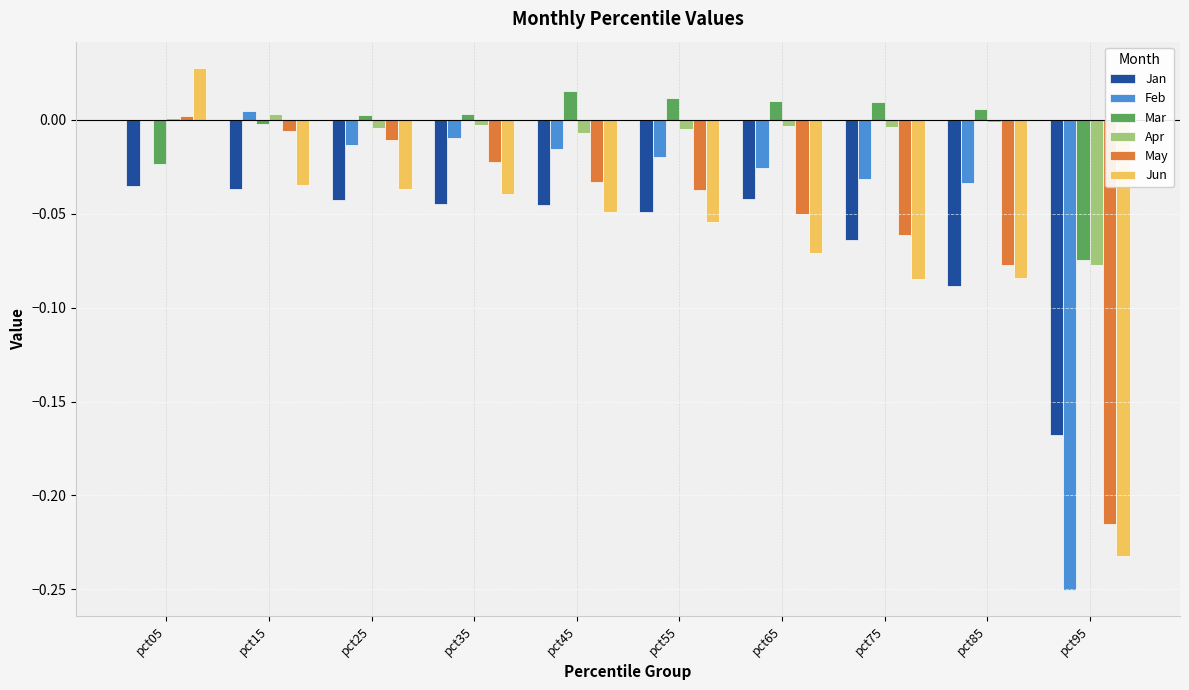

The Mar series shows -0.0 at pct15. True or false?

True